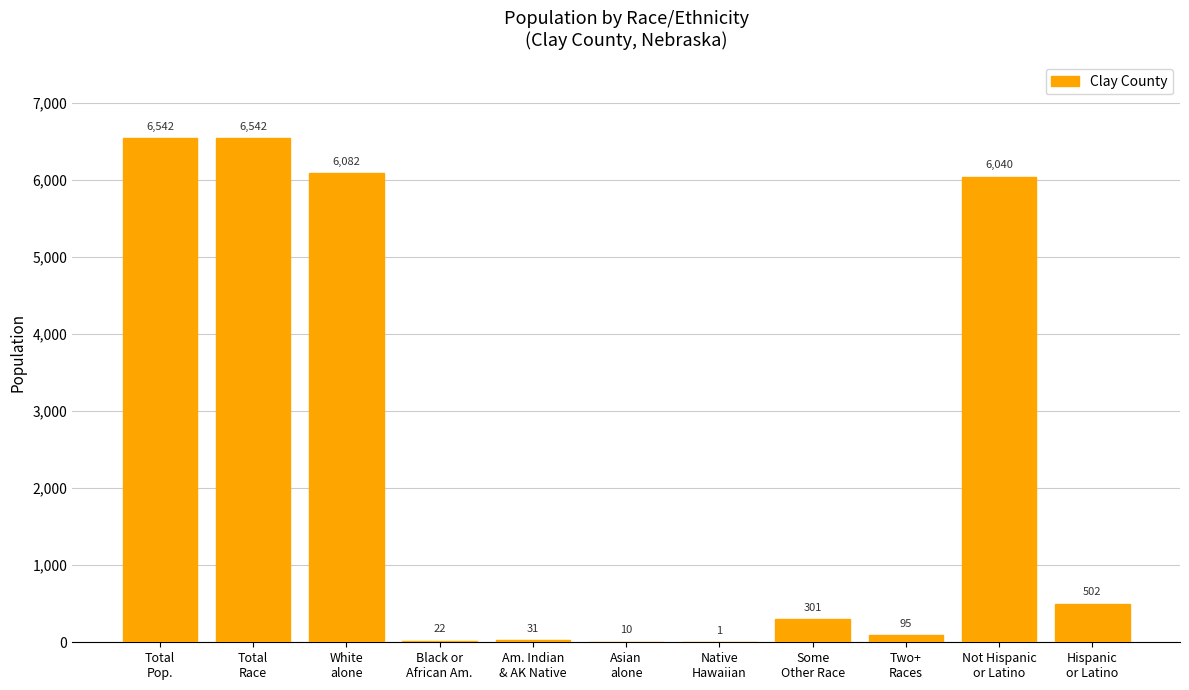

What is the greatest value displayed?

6542